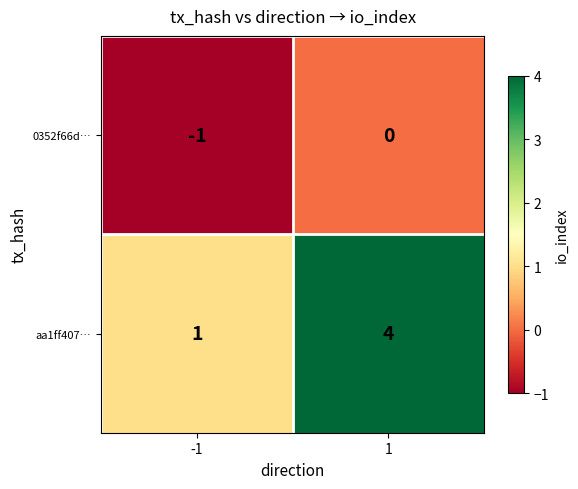

How many categories are shown in the chart?

2